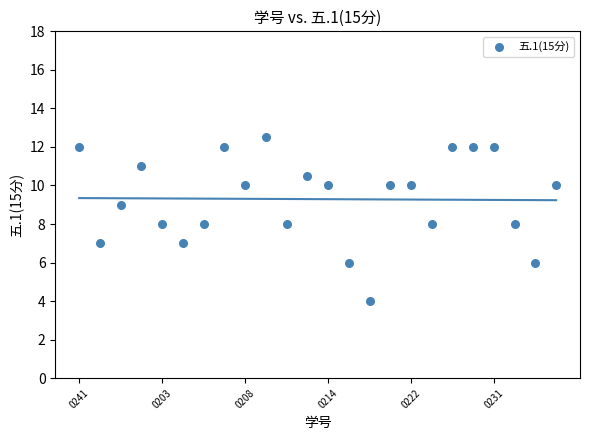

What is the range of Y values (max minus min)?

8.5